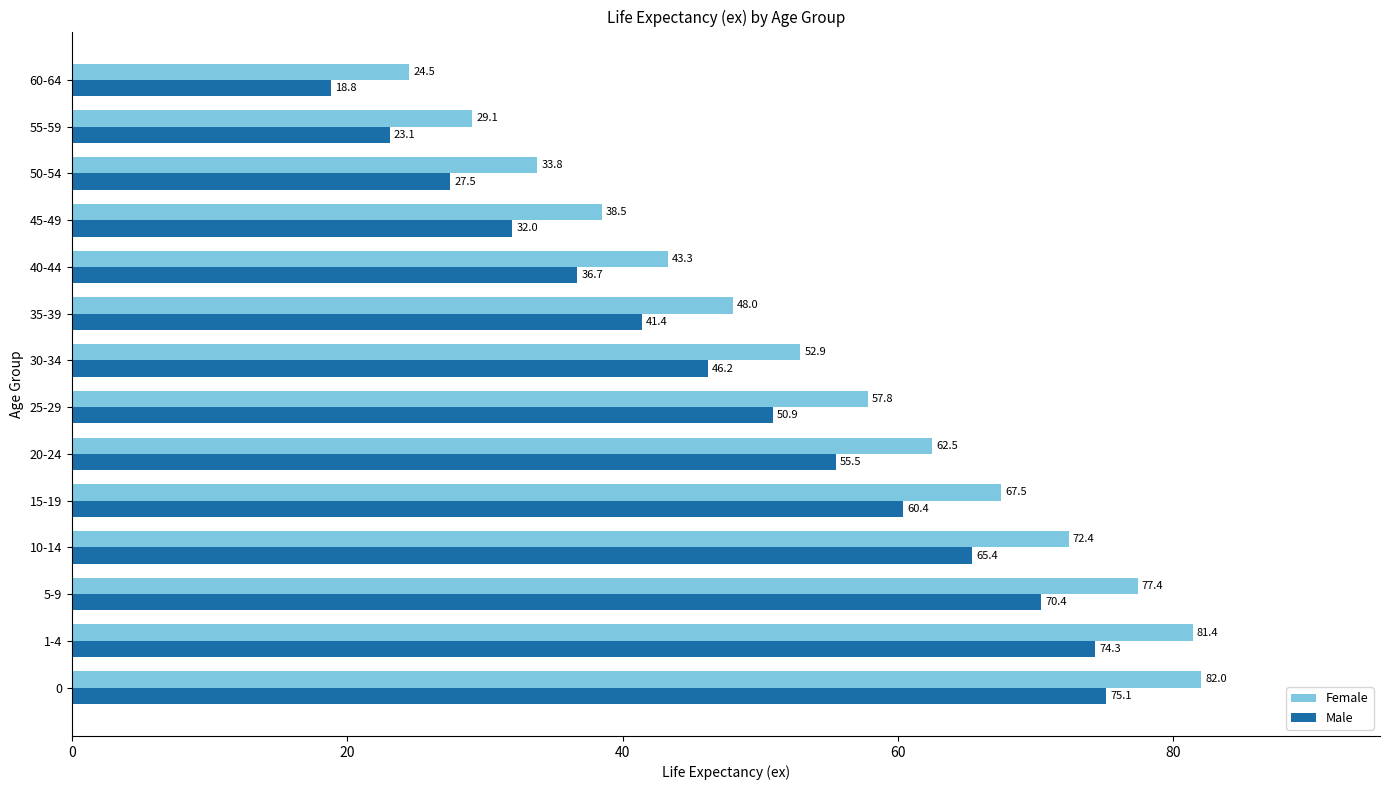

Rank the series by their average value, from highest to lowest.

Female, Male